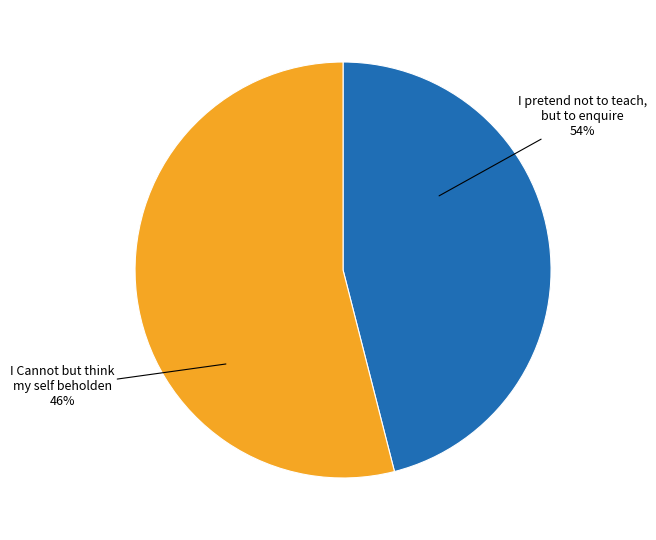

To the nearest percent, what is the difference between the largest and smallest slice percentages?

8%